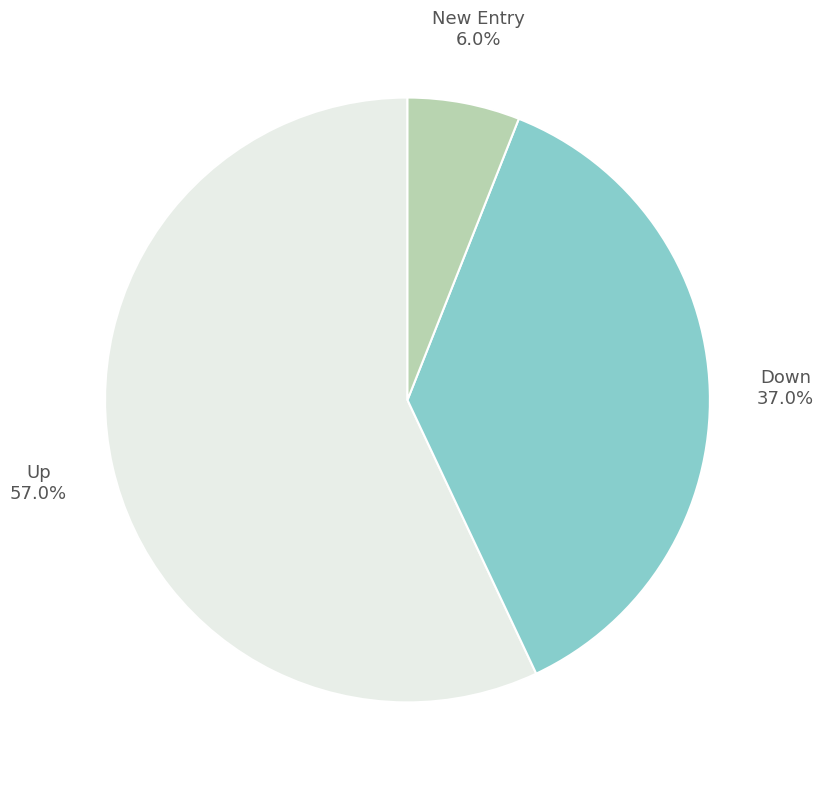

Count the number of slices in the pie.

3